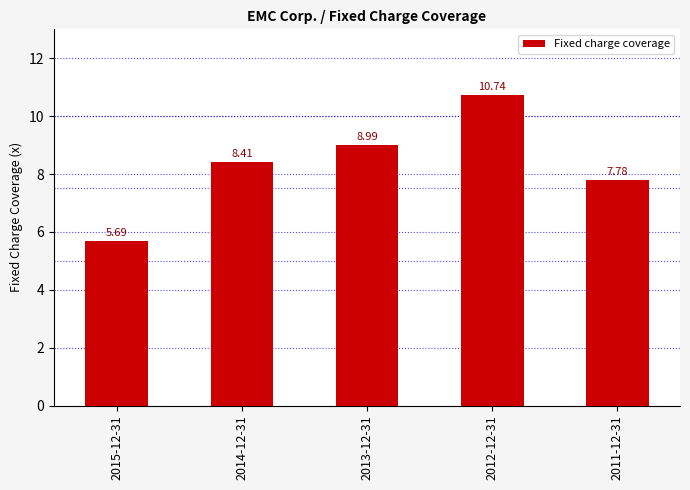

Reading right to left, extract all data points from this chart.

2011-12-31=7.8	2012-12-31=10.7	2013-12-31=9.0	2014-12-31=8.4	2015-12-31=5.7